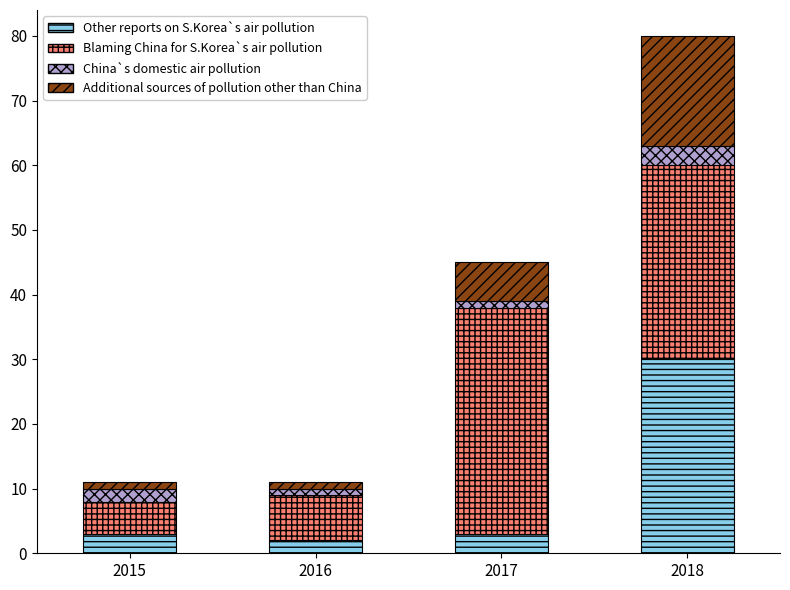

How many series are shown in this chart?

4